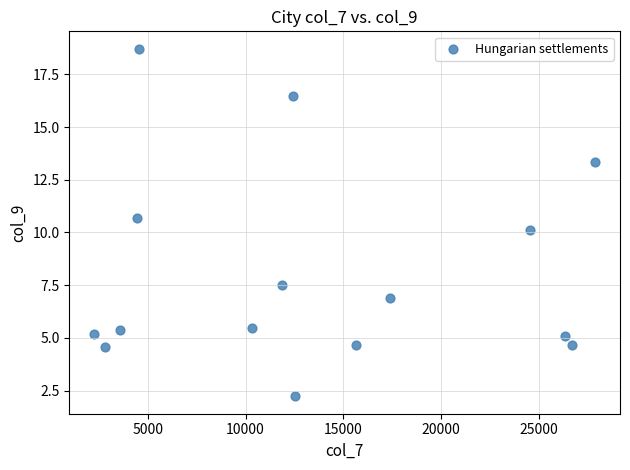

What is the range of X values (max minus min)?

25599.0